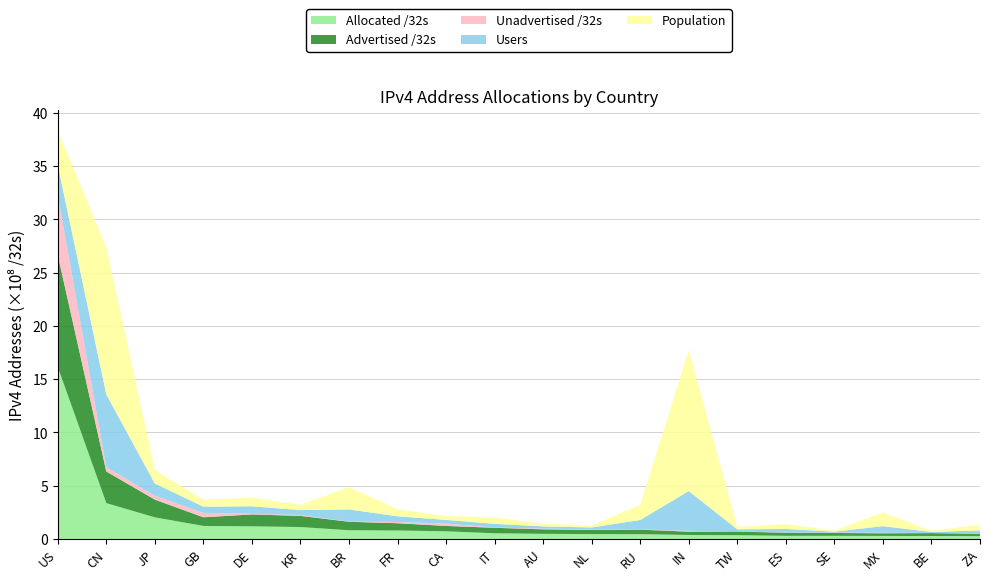

Reading left to right, transcribe all the data shown in this chart.

Allocated /32s: 1614233088	336931584	202986240	122730264	118744704	112384000	82104320	79724592	72433664	53764672	48577536	46180832	45283328	37943808	35490816	29881408	29821288	28809984	28440960	26690560
Advertised /32s: 1050788832	296750592	166891332	81058560	111987712	104874048	79855872	68382464	50199552	51579136	42028992	38807584	42518528	30709760	34328320	28778752	26653440	24991744	26954240	22858752
Unadvertised /32s: 563444256	40180992	36094908	41671704	6756992	7509952	2248448	11342128	22234112	2185536	6548544	7373248	2764800	7234048	1162496	1102656	3167848	3818240	1486720	3831808
Users: 281022718	683280011	114519961	58358926	69549854	46554449	113294580	53797581	34260727	34982980	21032430	15944856	88075333	374092625	19648483	34469662	9318110	63038809	9329050	26810077
Population: 323386327	1380363660	126401724	64987669	80684286	50438190	209030592	64582931	36178171	59799967	24203027	16962613	143445168	1321882070	23391052	46082436	9829231	128127662	11349210	54826334